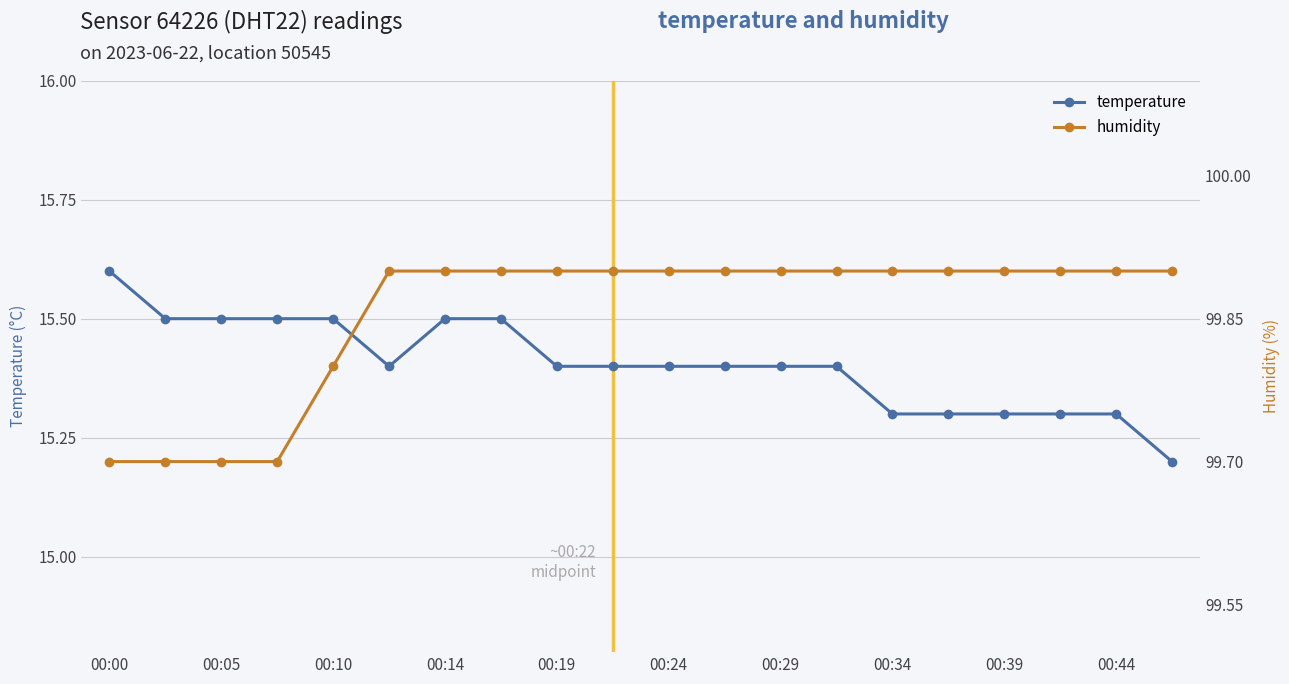

At how many categories does at least one series exceed 89?

20